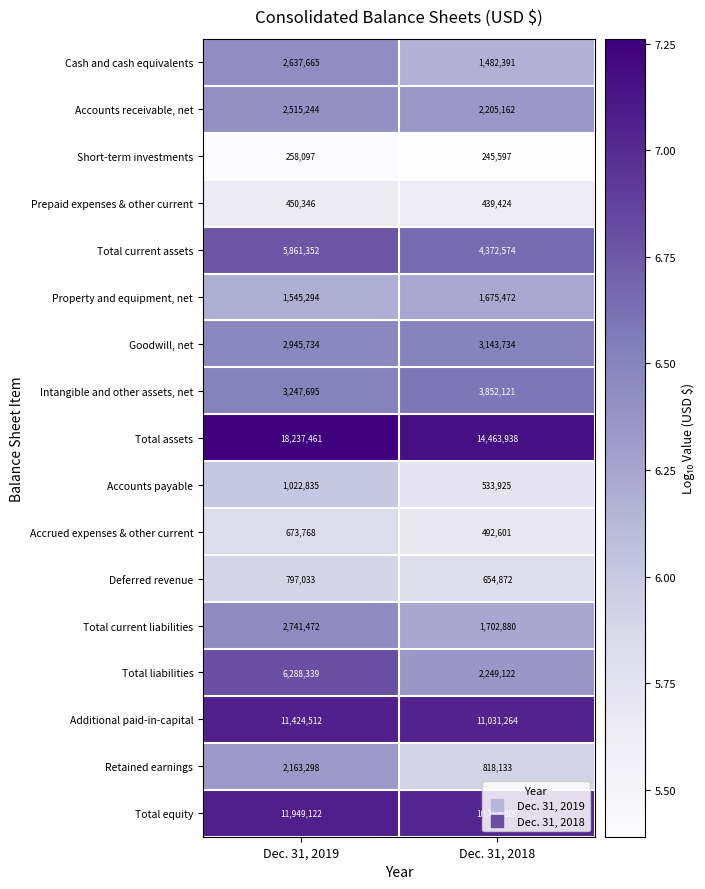

The value of Retained earnings at Dec. 31, 2019 is 2163298. True or false?

True